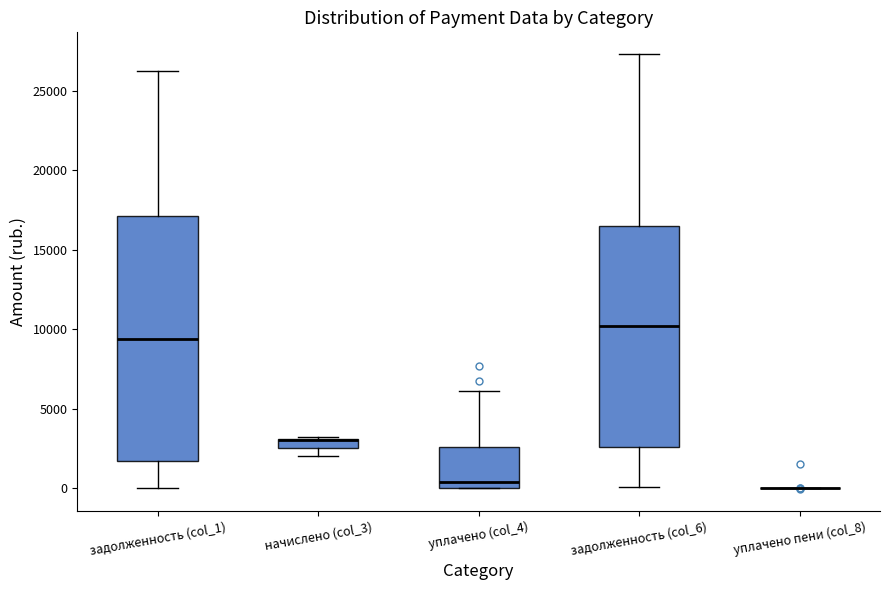

Comparing the boxes themselves (not the whiskers), which one is the tallest?

задолженность (col_1)